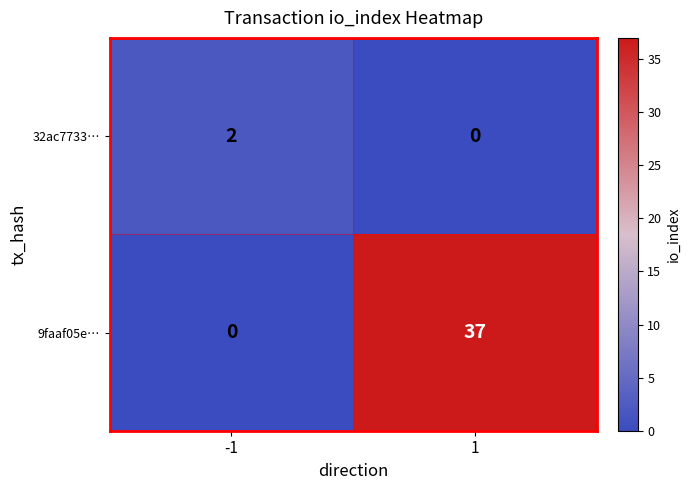

Rank the series by their average value, from lowest to highest.

32ac7733…, 9faaf05e…